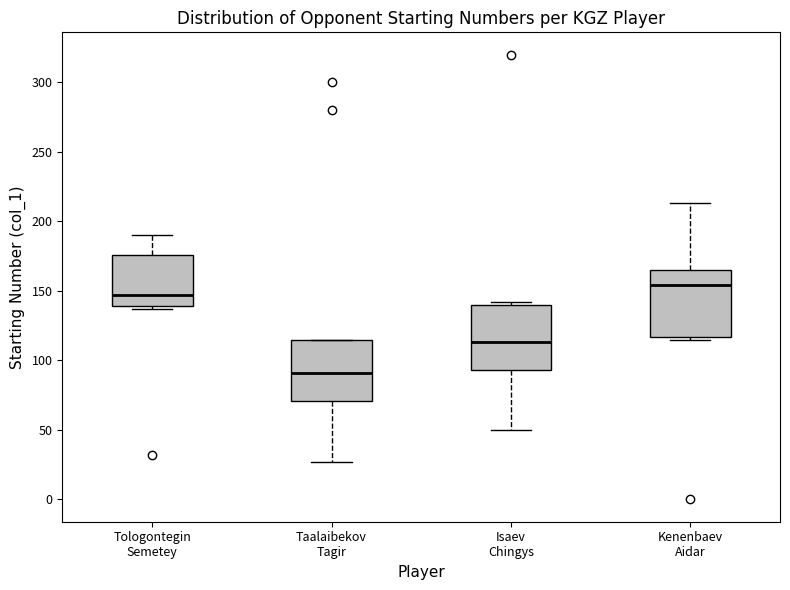

Where is the upper edge of the box for Tologontegin Semetey on the y-axis? The values are not printed on the chart, so give them approximately, as read against the axis.

175